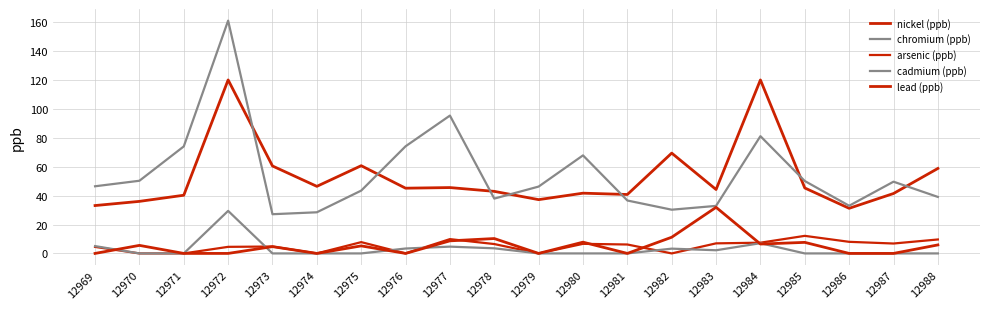

How many lines are shown in the chart?

5